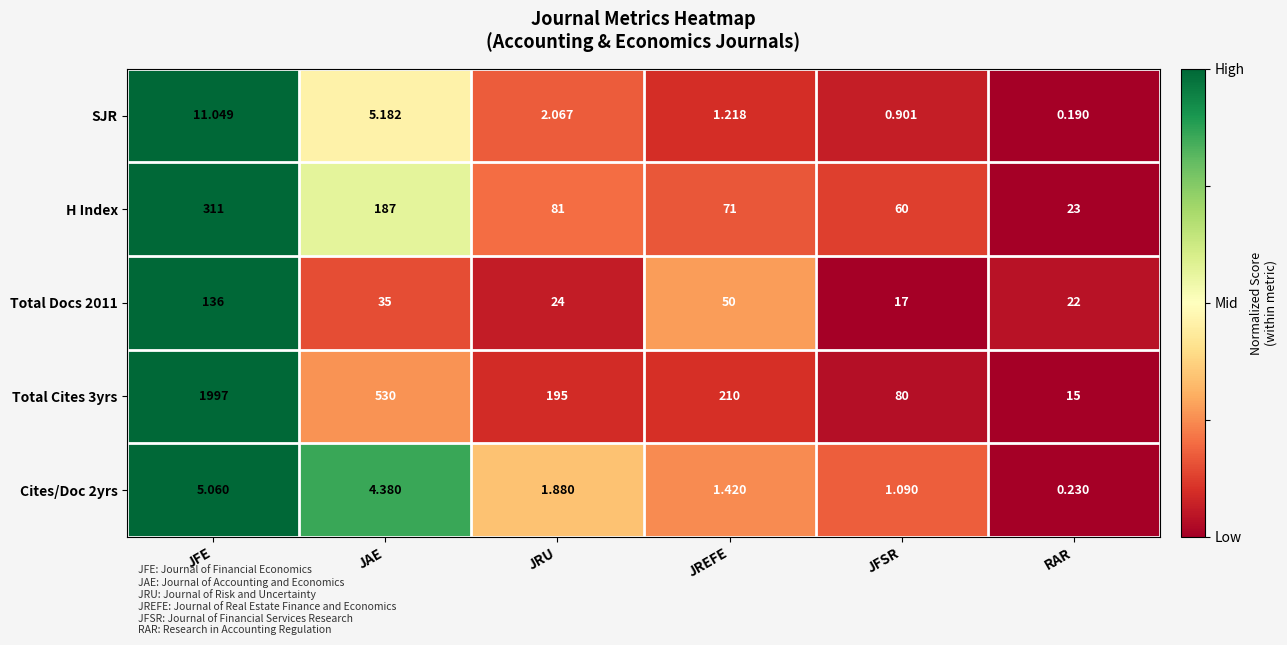

How many data points does each series have?

6